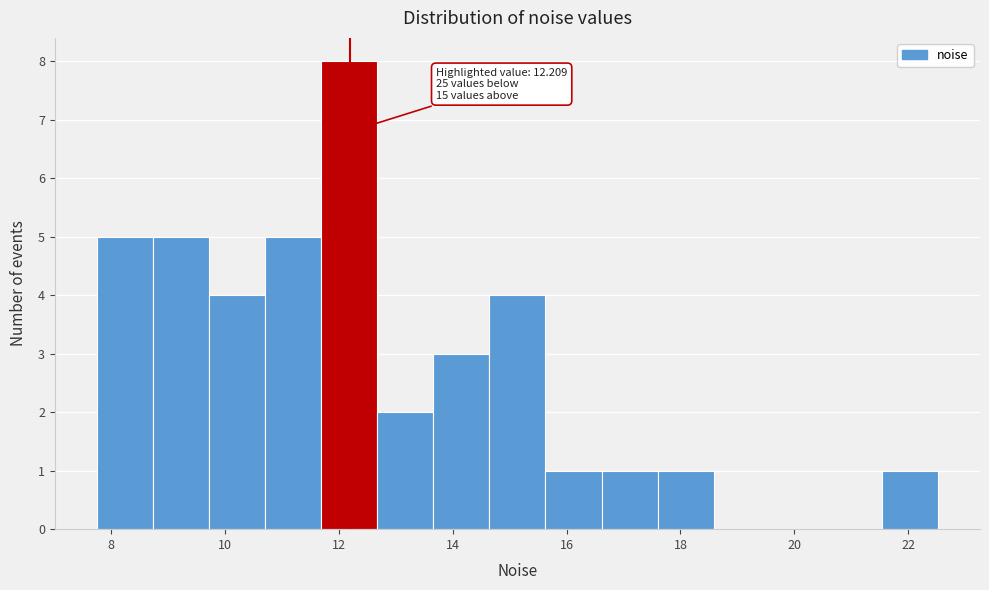

Which range on the x-axis has the tallest bar?

11.6 to 12.6